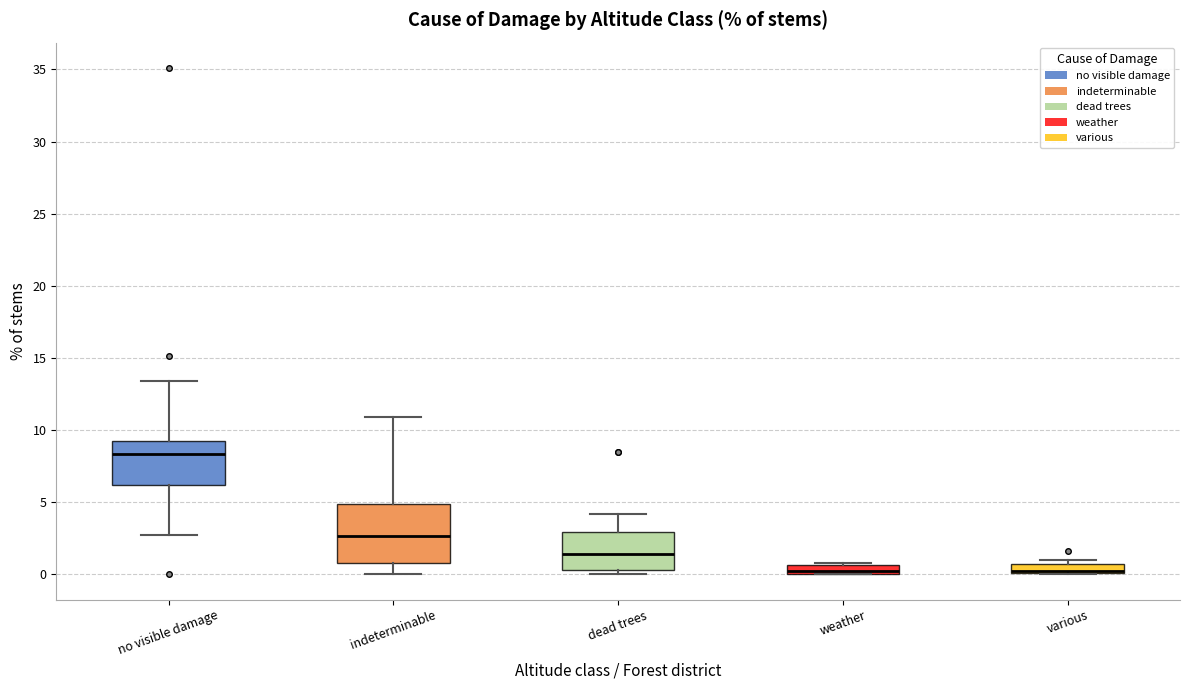

Comparing the boxes themselves (not the whiskers), which one is the tallest?

indeterminable